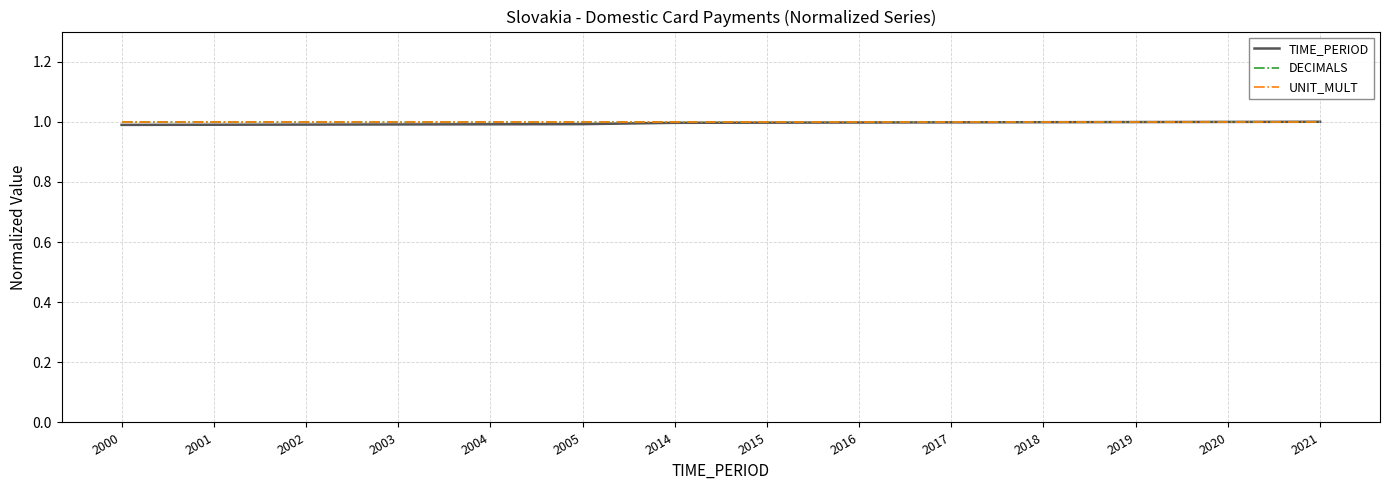

Is this an area chart (filled region under the line)?

No